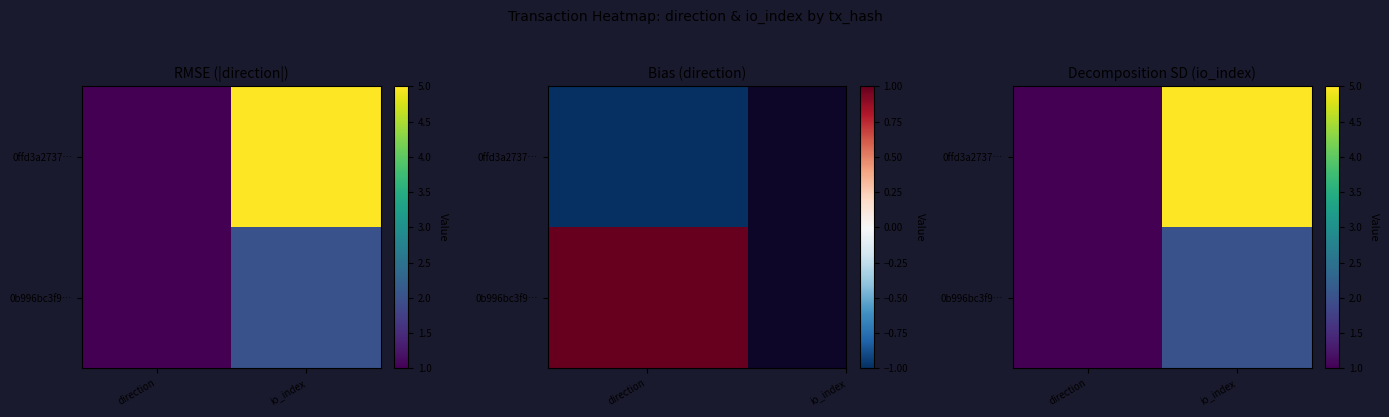

Is the value of 0ffd3a2737… at io_index greater than the value of 0b996bc3f9… at direction?

Yes